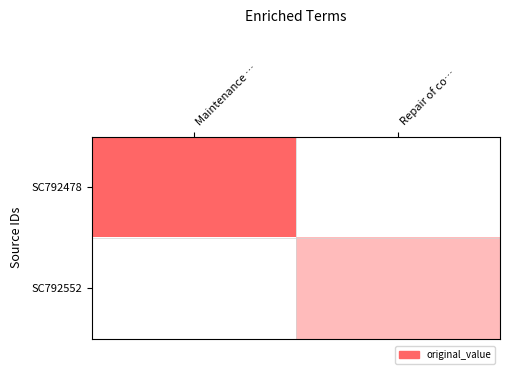

At Repair of co…, list the series in order from largest to smallest.

SC792552, SC792478